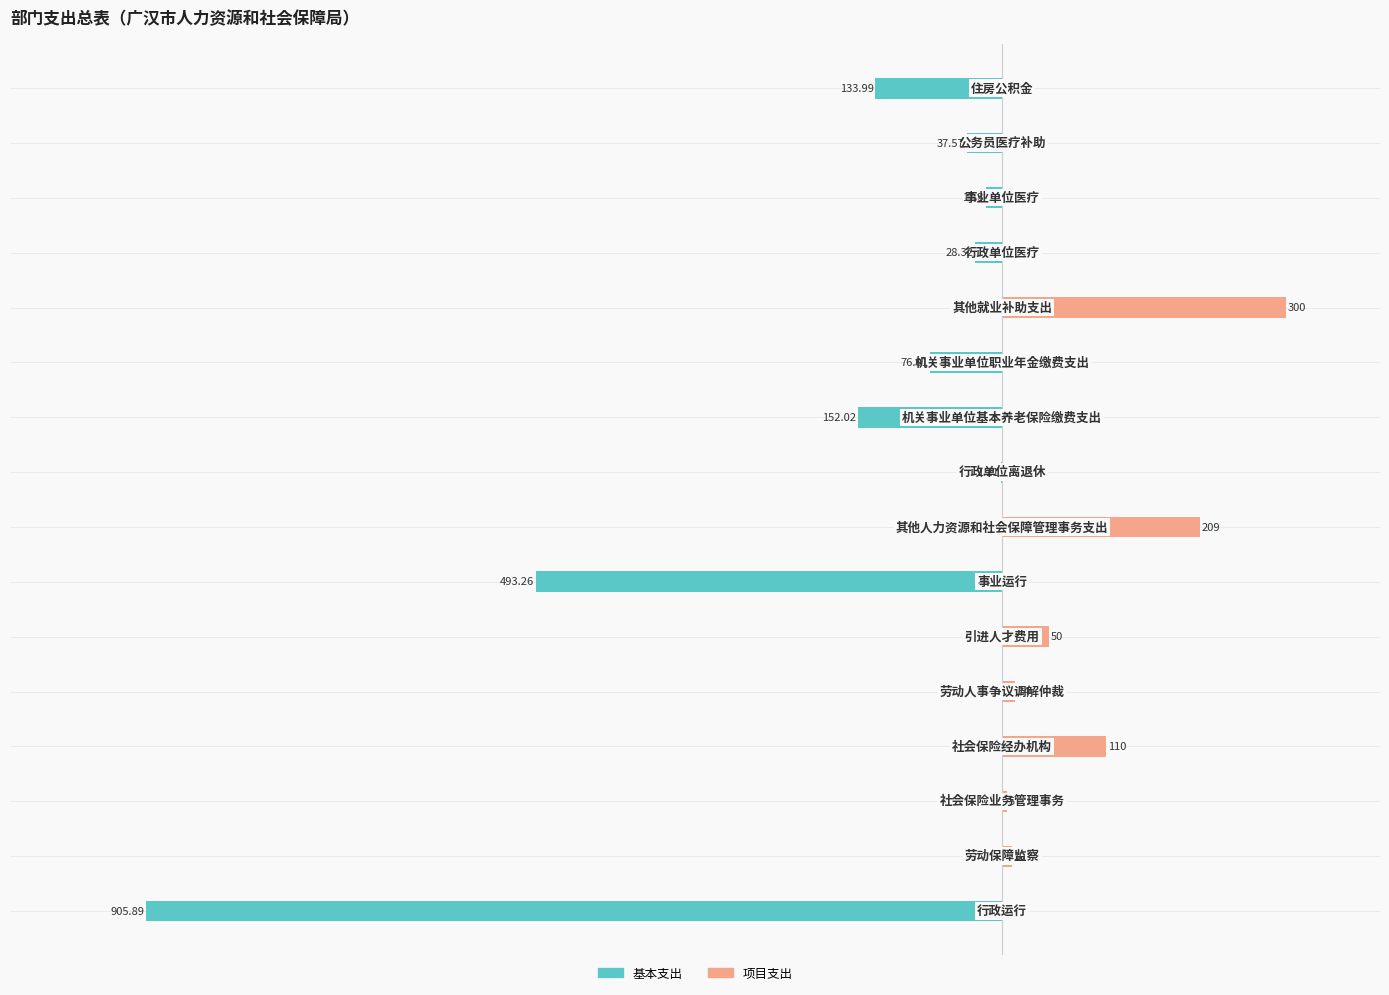

Are the bars grouped side by side (vs. stacked)?

Yes